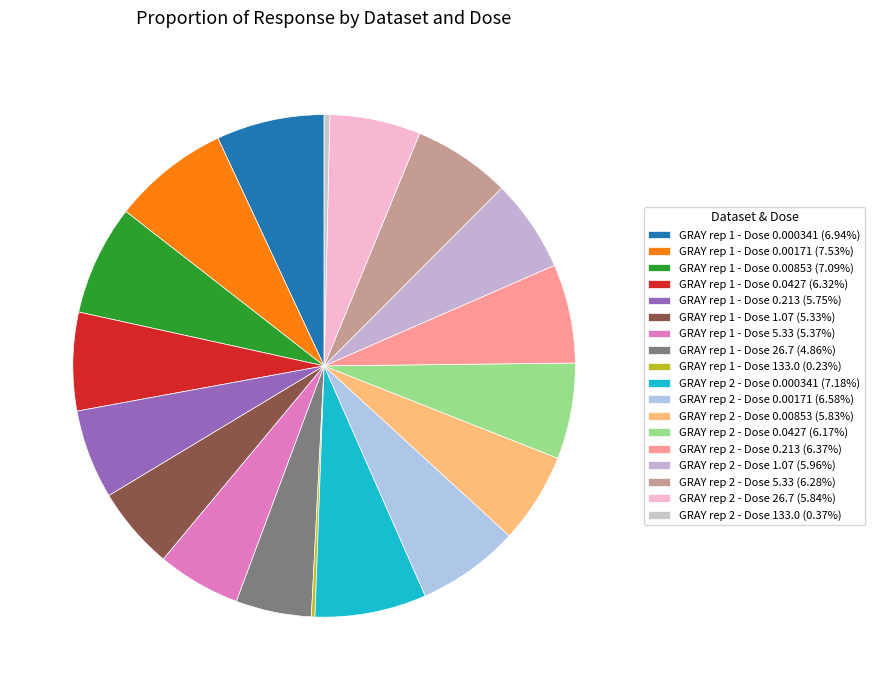

True or false: GRAY rep 1 - Dose 1.07 accounts for 5% of the total.

True